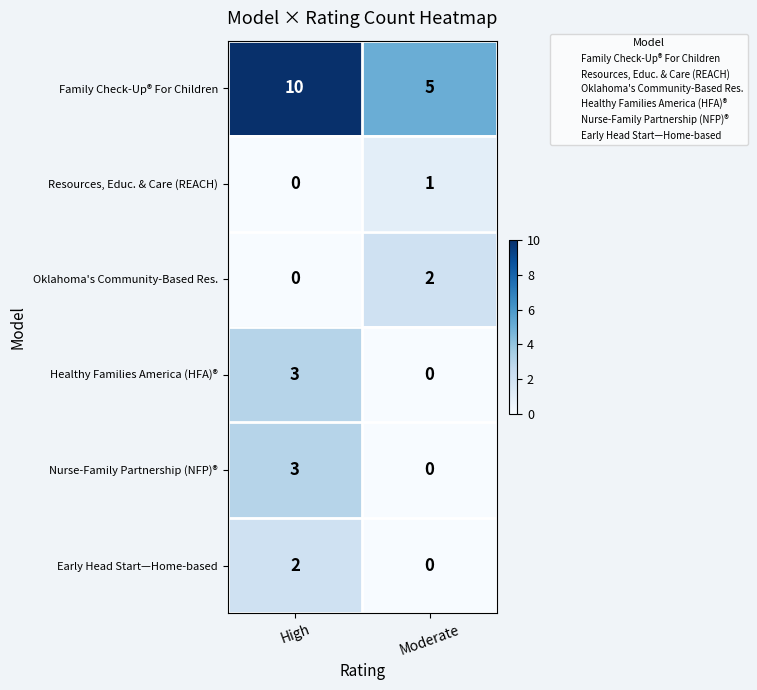

The value of Healthy Families America (HFA)® at High is 3. True or false?

True